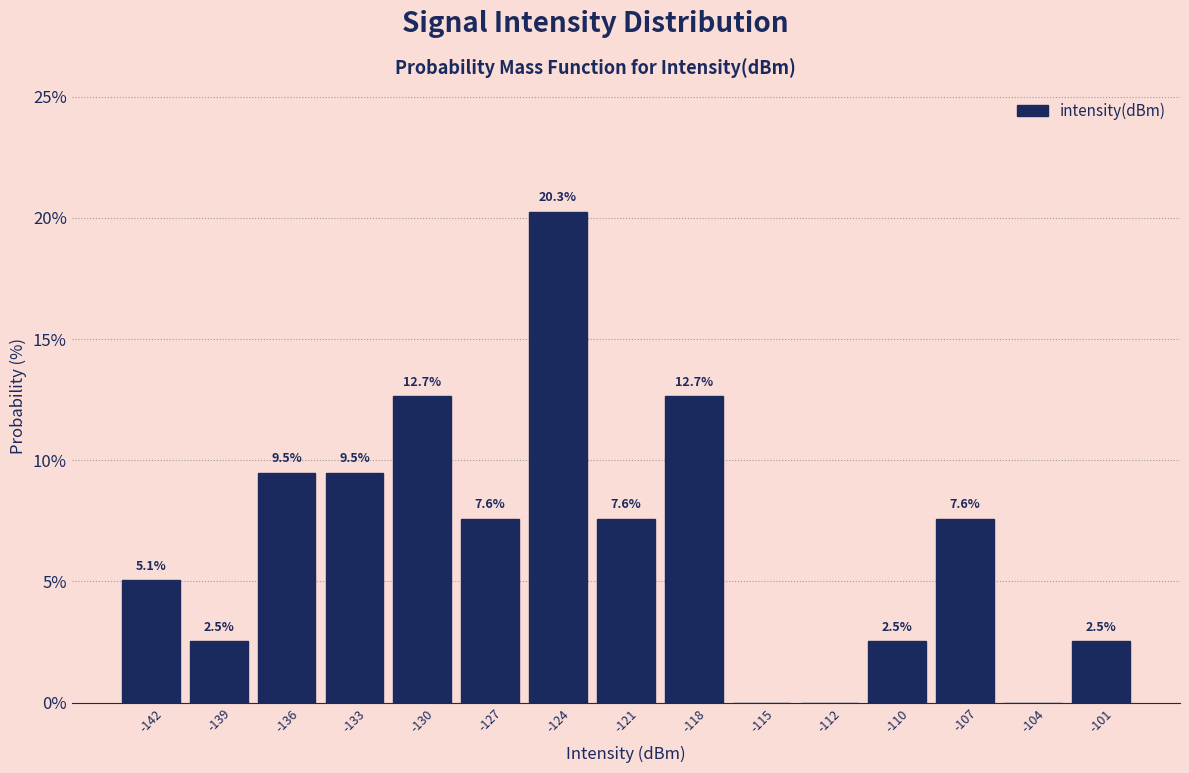

Reading right to left, extract all data points from this chart.

-101=2.5	-104=0.0	-107=7.6	-110=2.5	-112=0.0	-115=0.0	-118=12.7	-121=7.6	-124=20.3	-127=7.6	-130=12.7	-133=9.5	-136=9.5	-139=2.5	-142=5.1